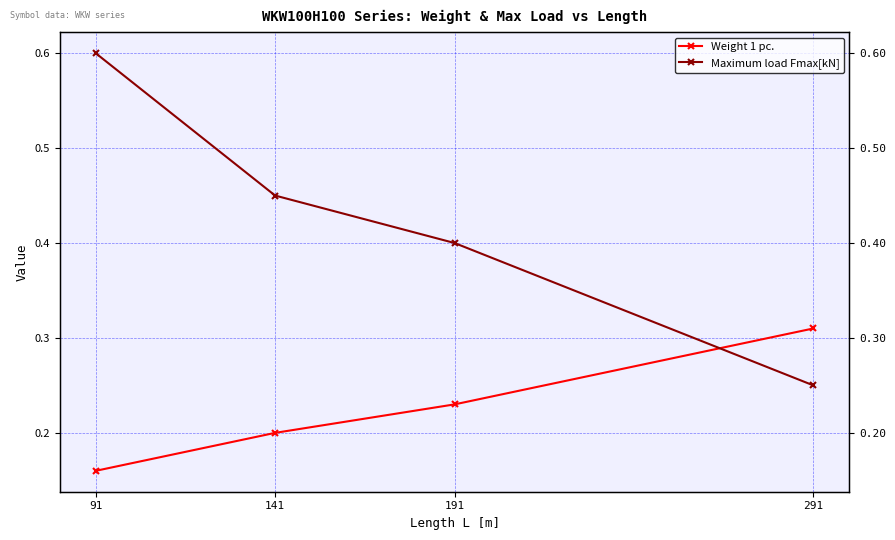

What is the difference between the Weight 1 pc. values at 291 and 91?

0.1